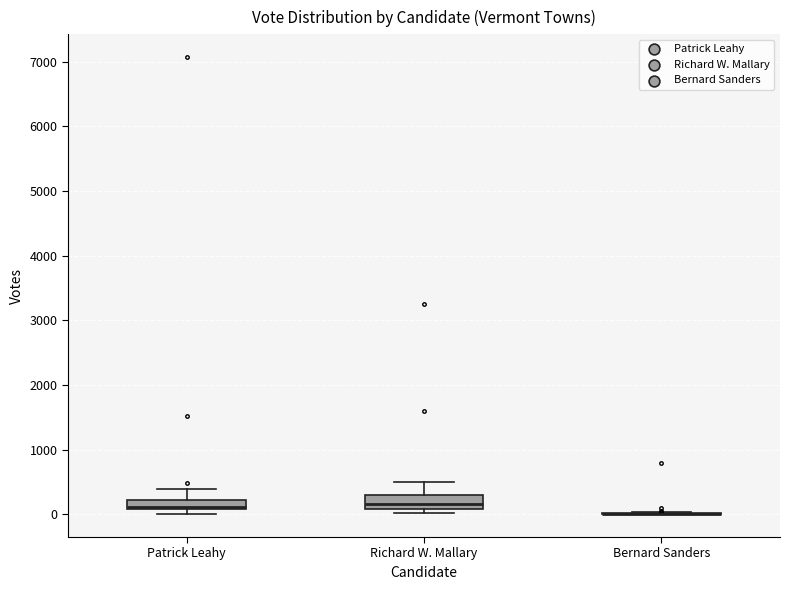

Where is the lower edge of the box for Patrick Leahy on the y-axis? The values are not printed on the chart, so give them approximately, as read against the axis.

100